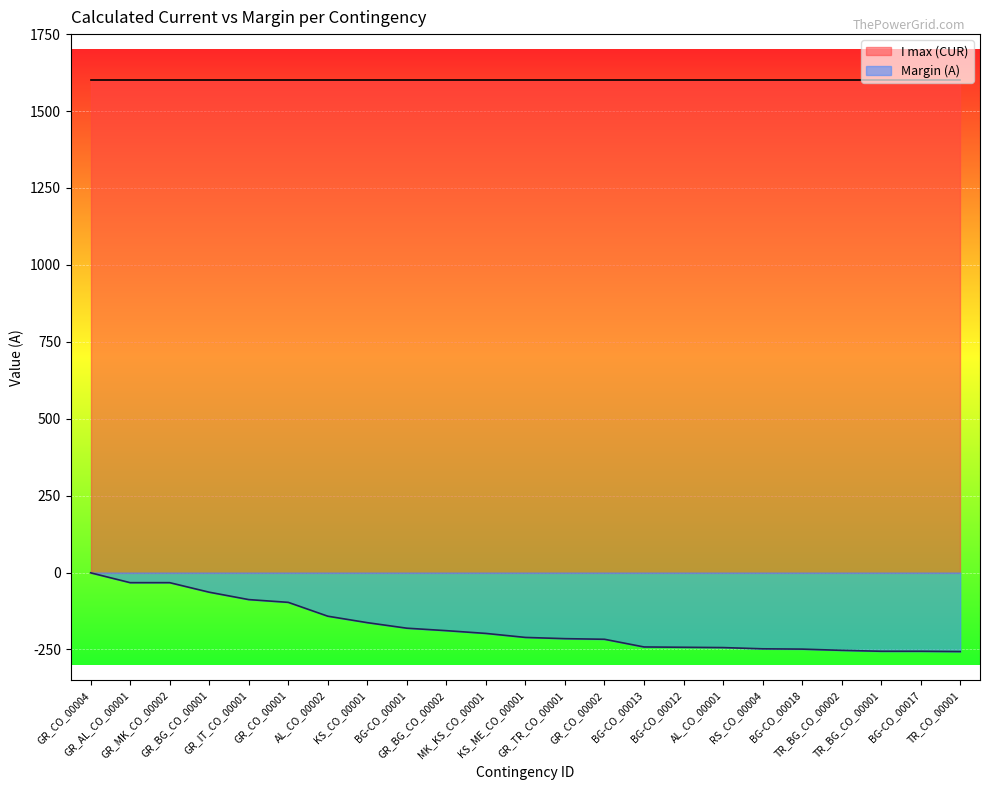

What is the greatest value displayed?

1600